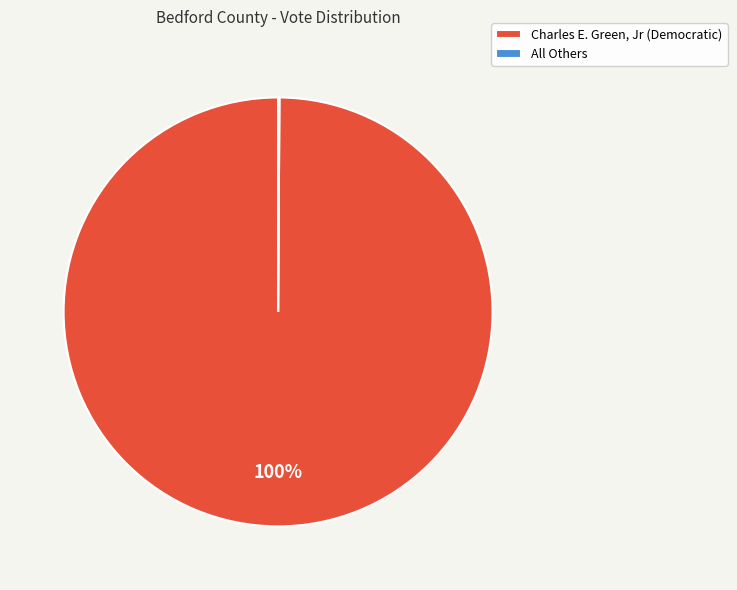

What is the largest slice in the pie chart?

Charles E. Green, Jr (Democratic)